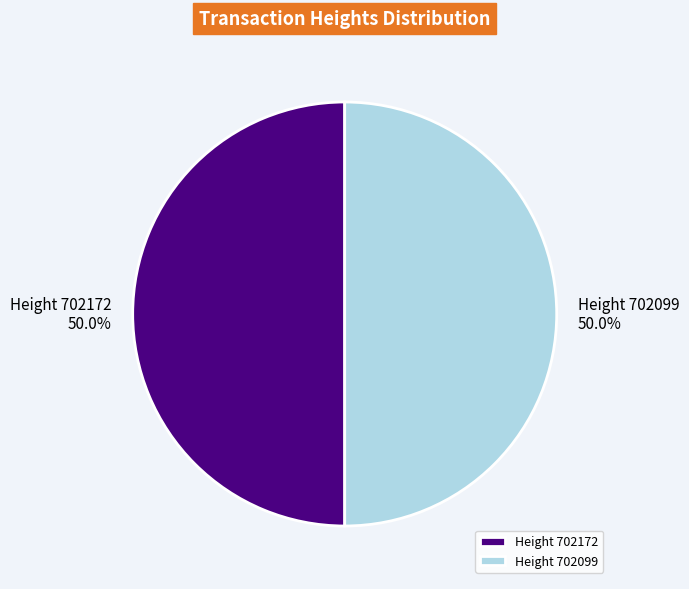

What is the ratio of the value at Height 702099 to the value at Height 702172?

1.0